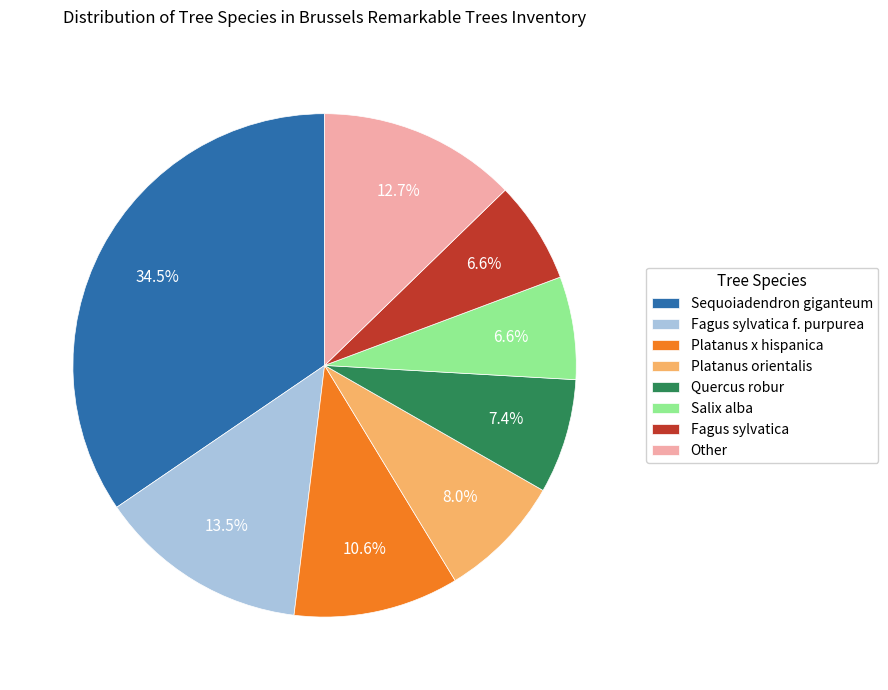

Does any single category account for the majority?

No